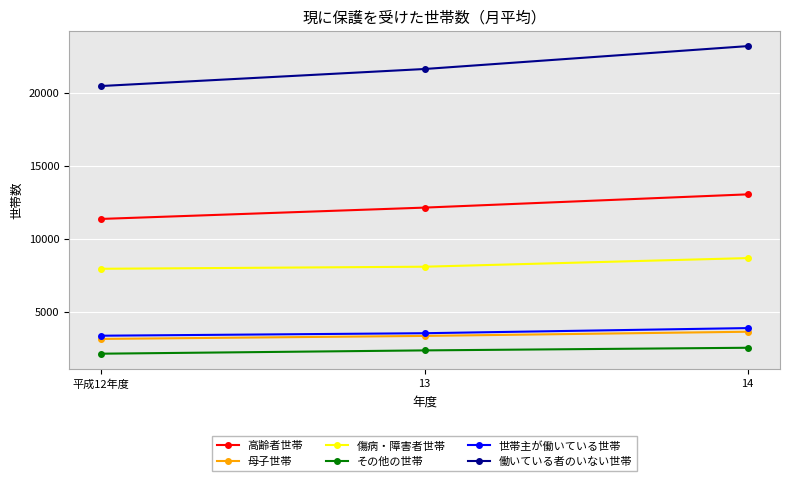

At which label is 高齢者世帯 closest to 12199?

13